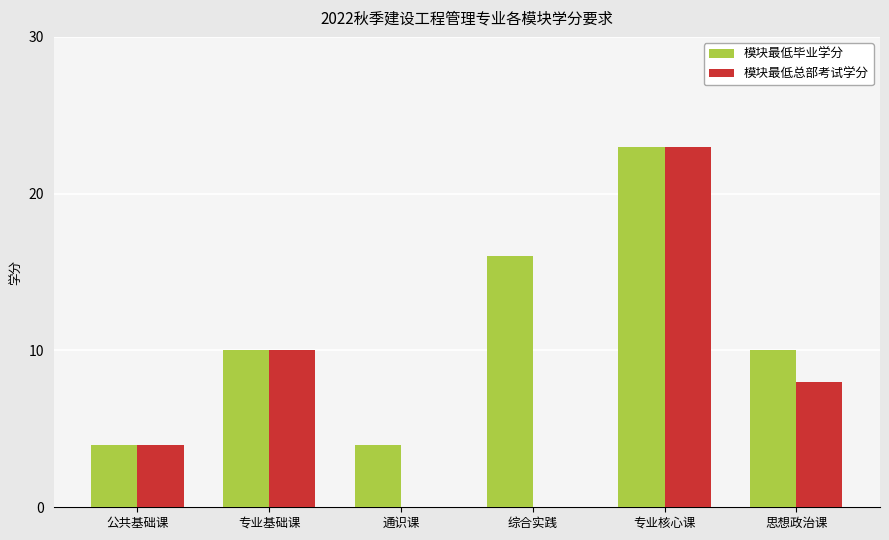

How many distinct data groups are displayed?

2